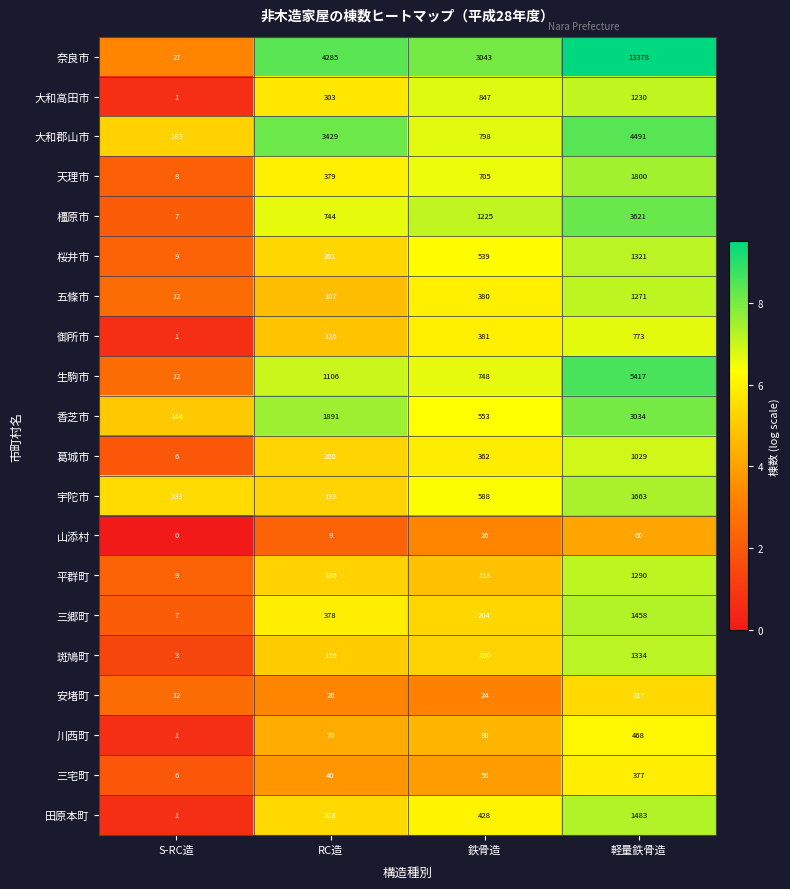

At which label does 五條市 reach its minimum?

S-RC造